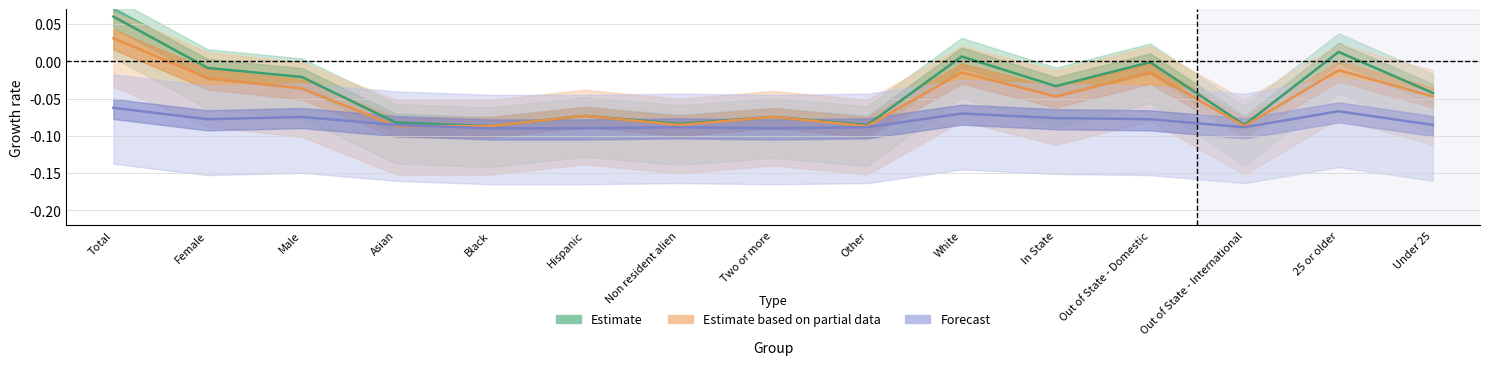

After their last crossing, which series has the higher values: Forecast or Estimate based on partial data?

Estimate based on partial data